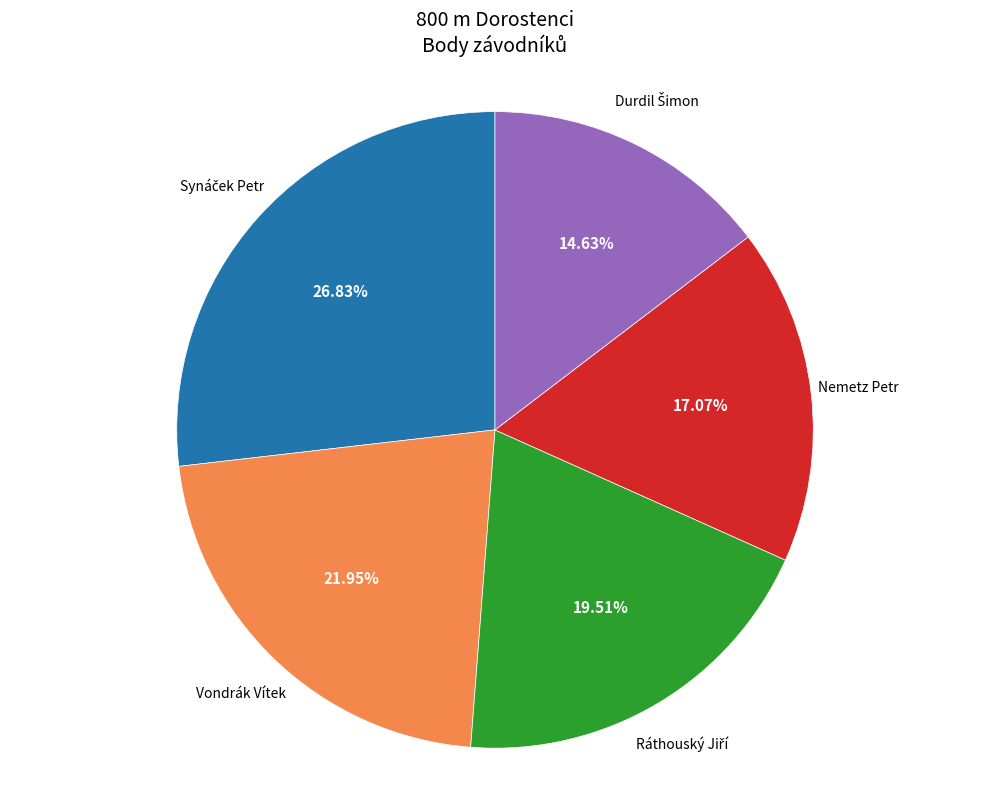

Is there a majority slice in this chart?

No